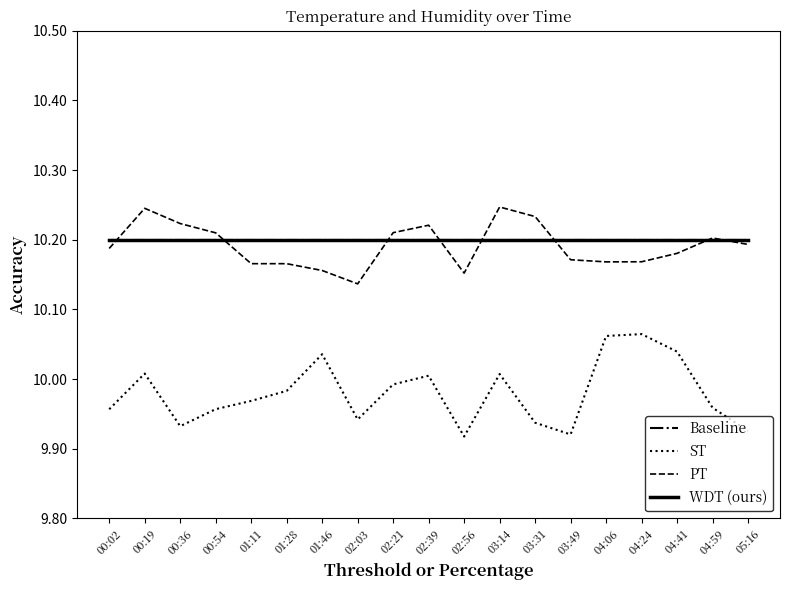

What is the sum of all ST values?

189.6